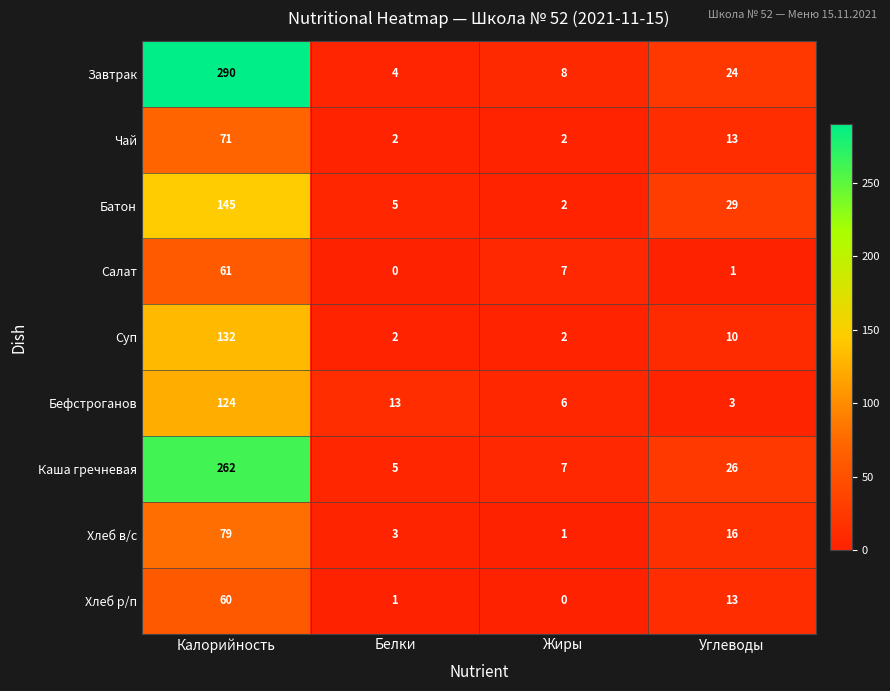

What is the difference between the second highest and second lowest values in the Батон series?

24